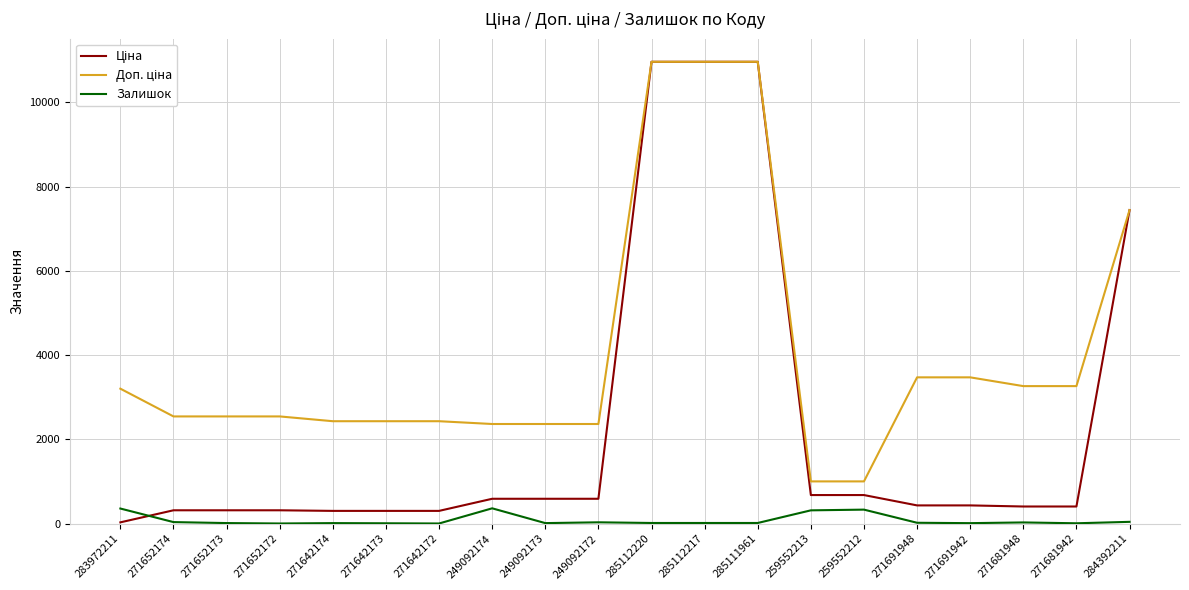

What is the total value across all series at 249092174?

3323.2